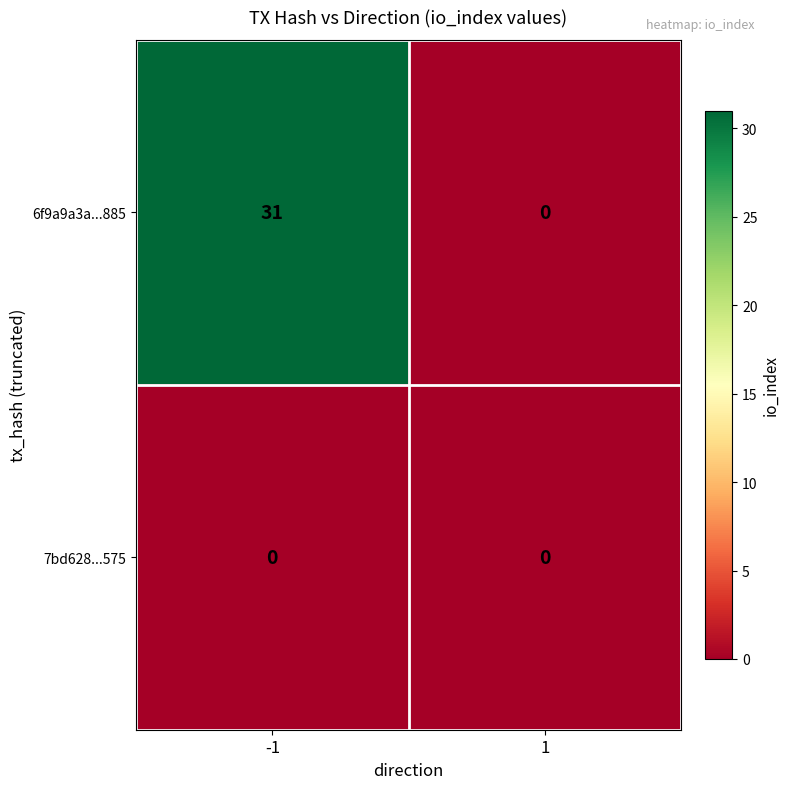

What is the approximate value of 6f9a9a3a...885 at -1?

31